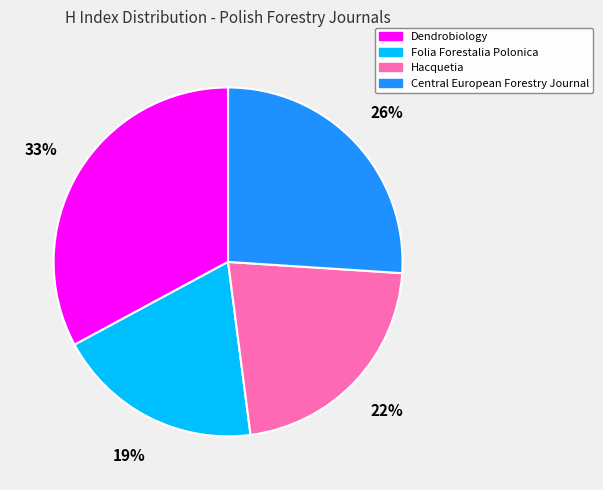

True or false: Hacquetia accounts for 17% of the total.

False